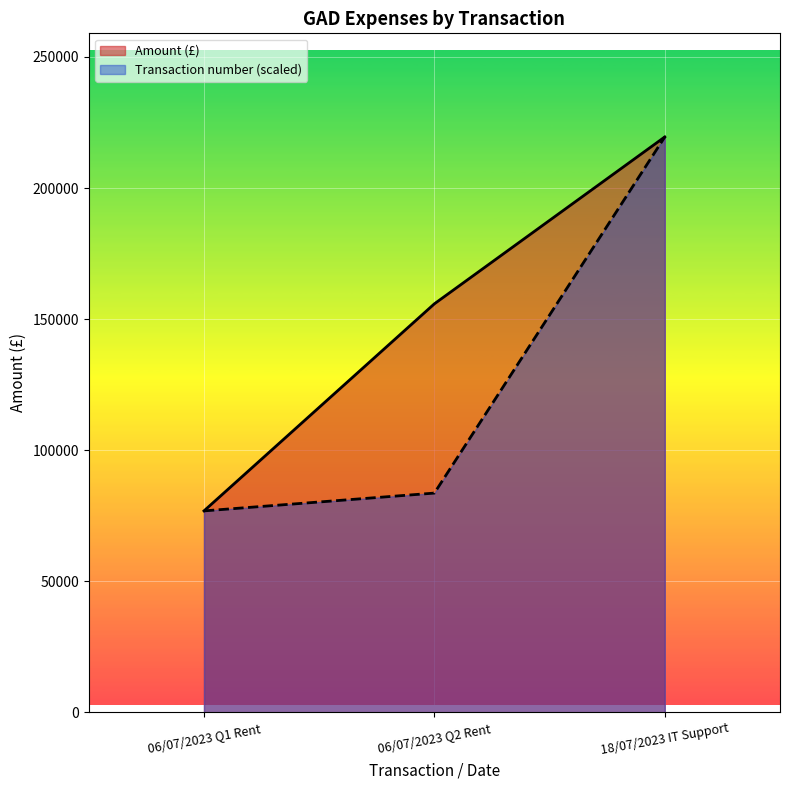

Which has a higher value, 18/07/2023 IT Support or 06/07/2023 Q2 Rent?

18/07/2023 IT Support